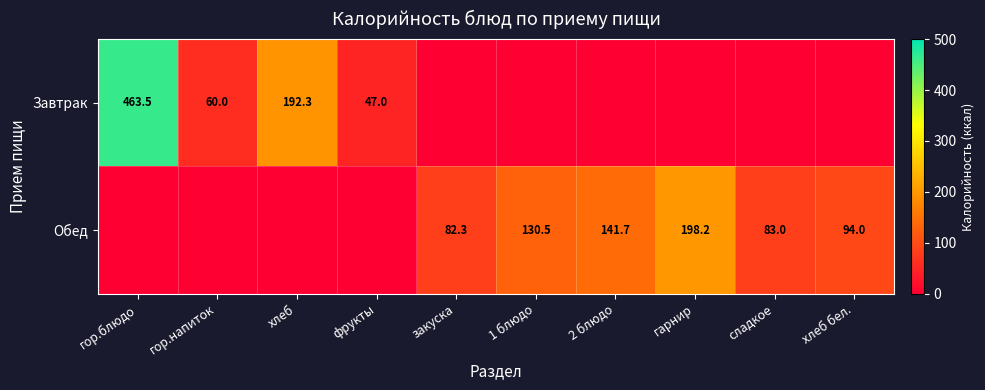

The Завтрак series shows 99.2 at гор.блюдо. True or false?

False